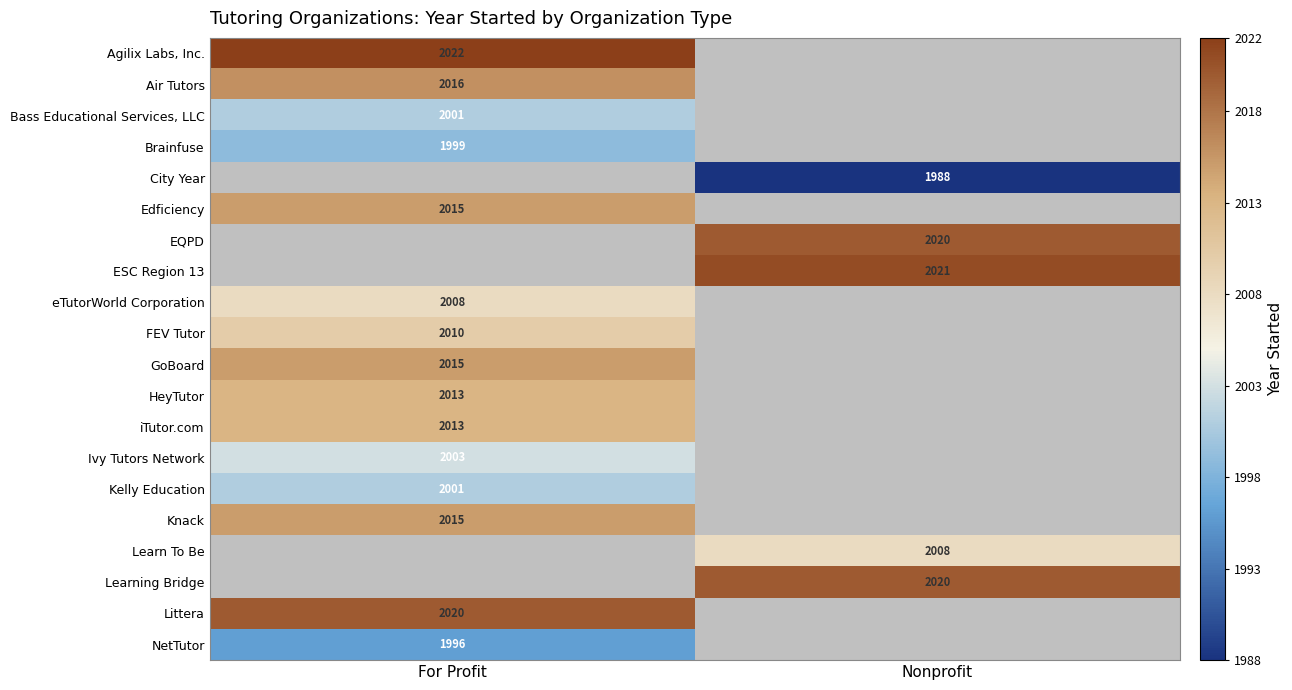

Which category has the lowest value across all series?

Nonprofit